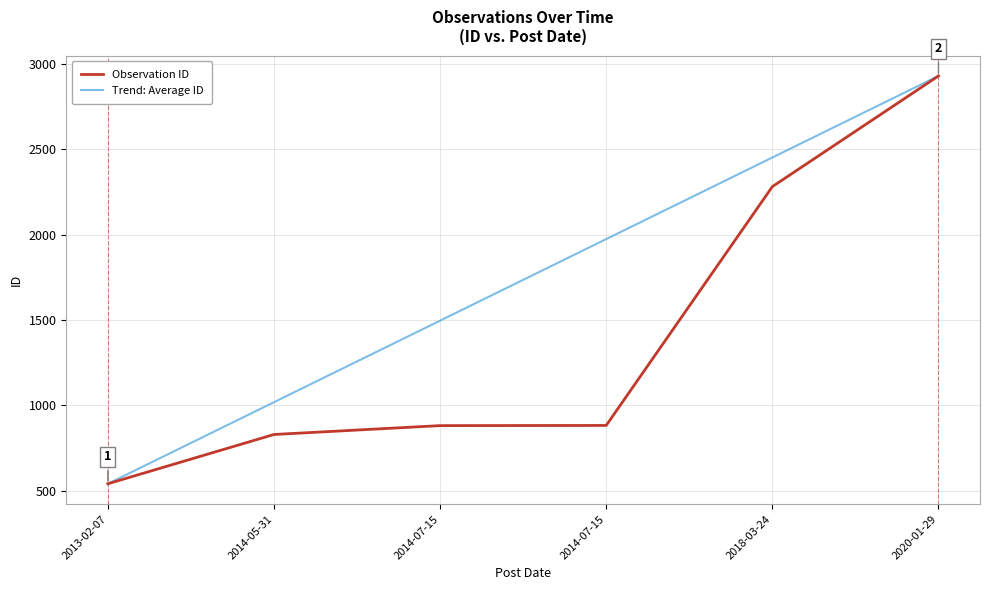

Which category has the highest value in the Trend: Average ID series?

2020-01-29